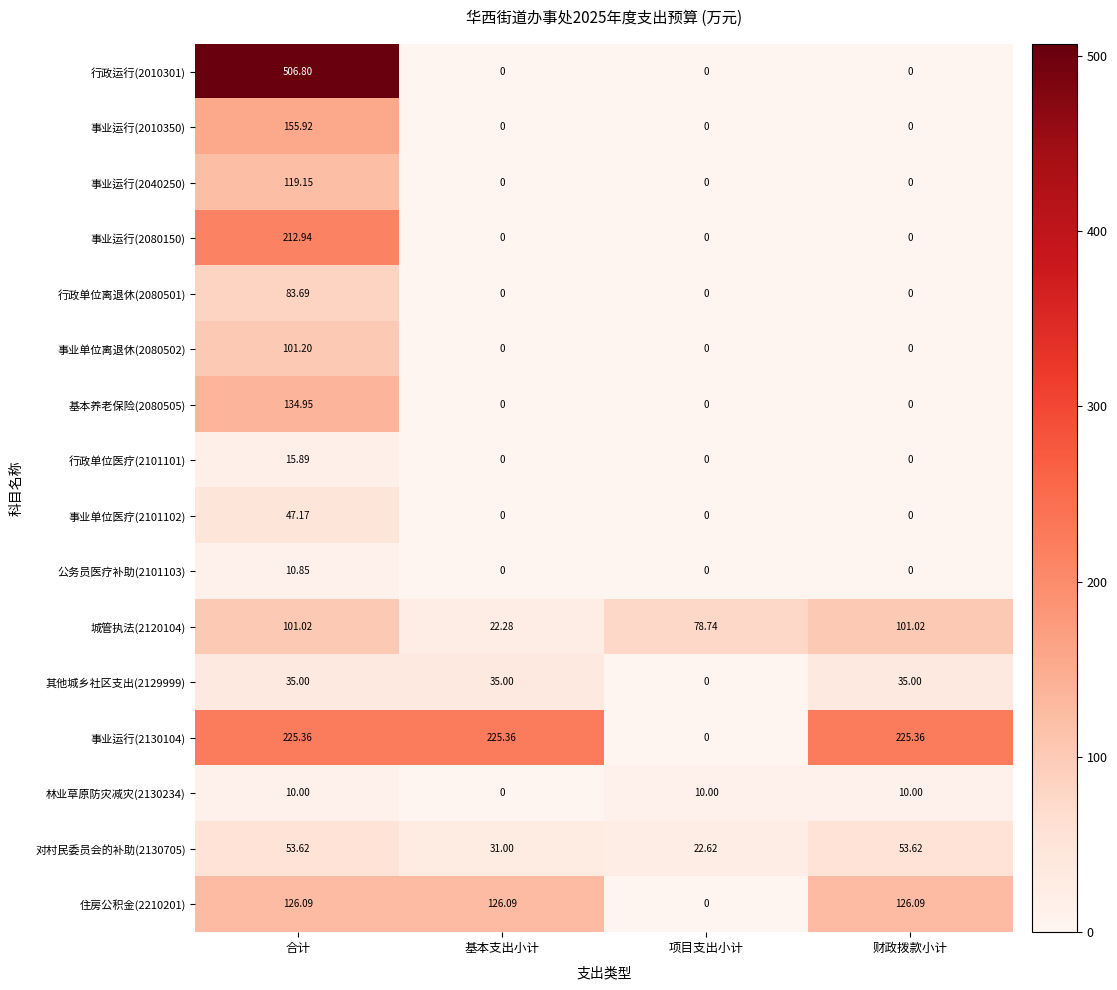

At which category is the sum across all series the highest?

合计